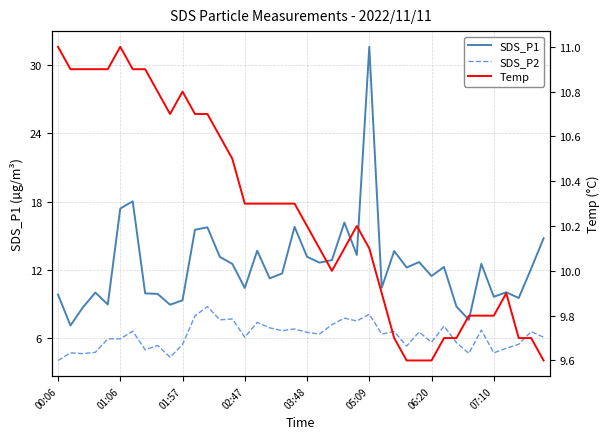

What is the sum of all Temp values?

410.5